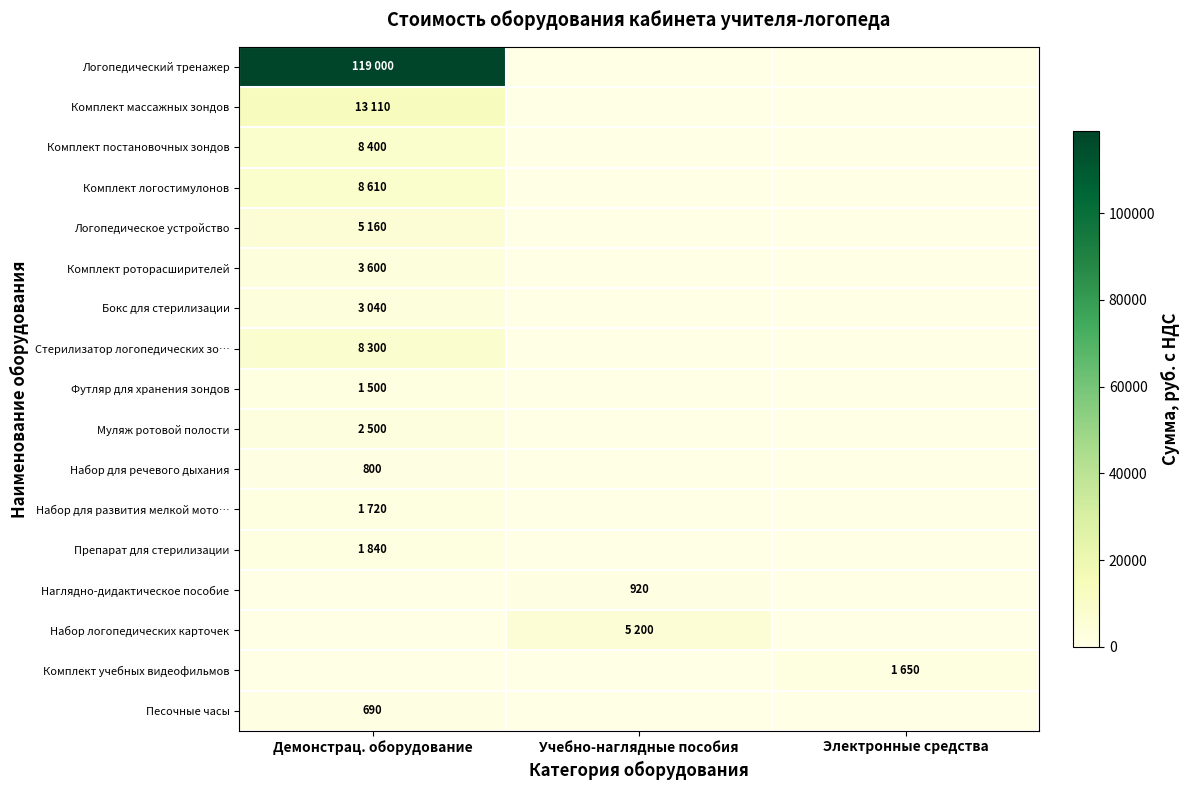

What is the average value of the Песочные часы series?

230